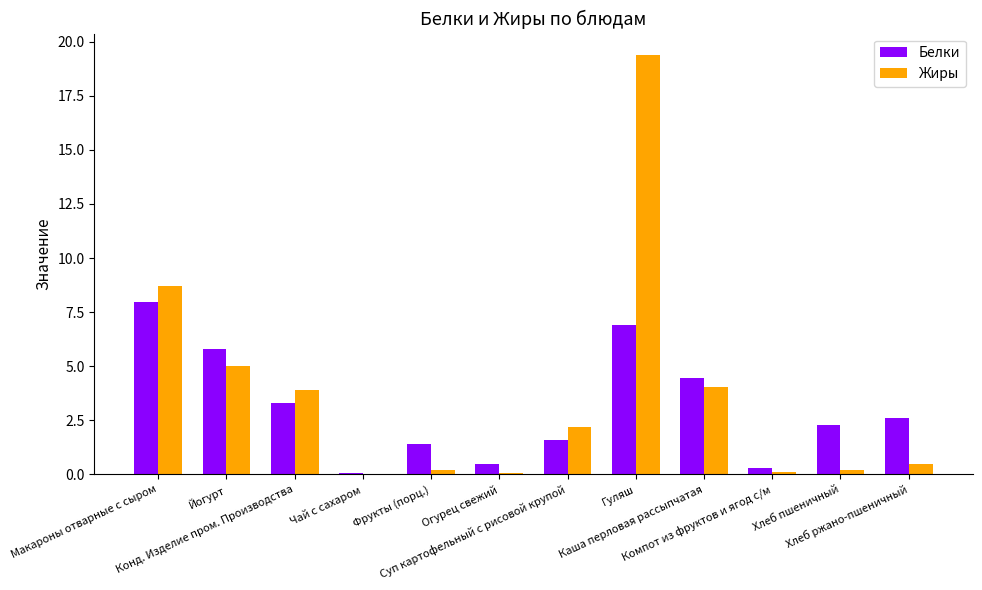

What is the greatest value displayed?

19.4